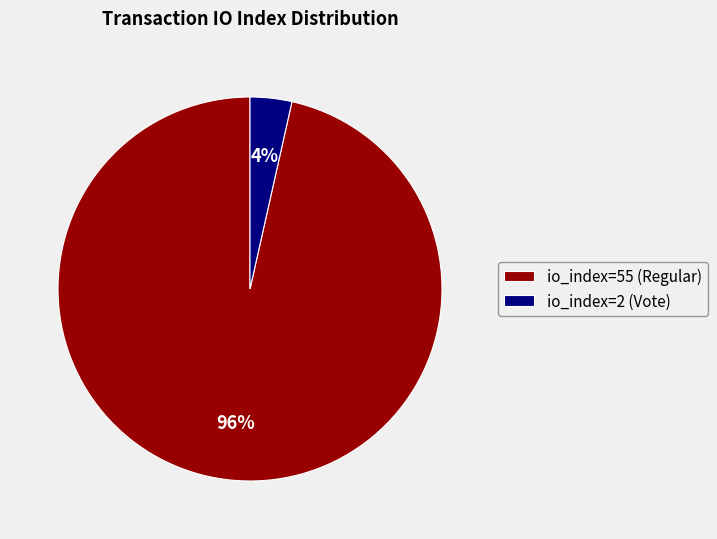

What is the smallest slice in the pie chart?

io_index=2 (Vote)